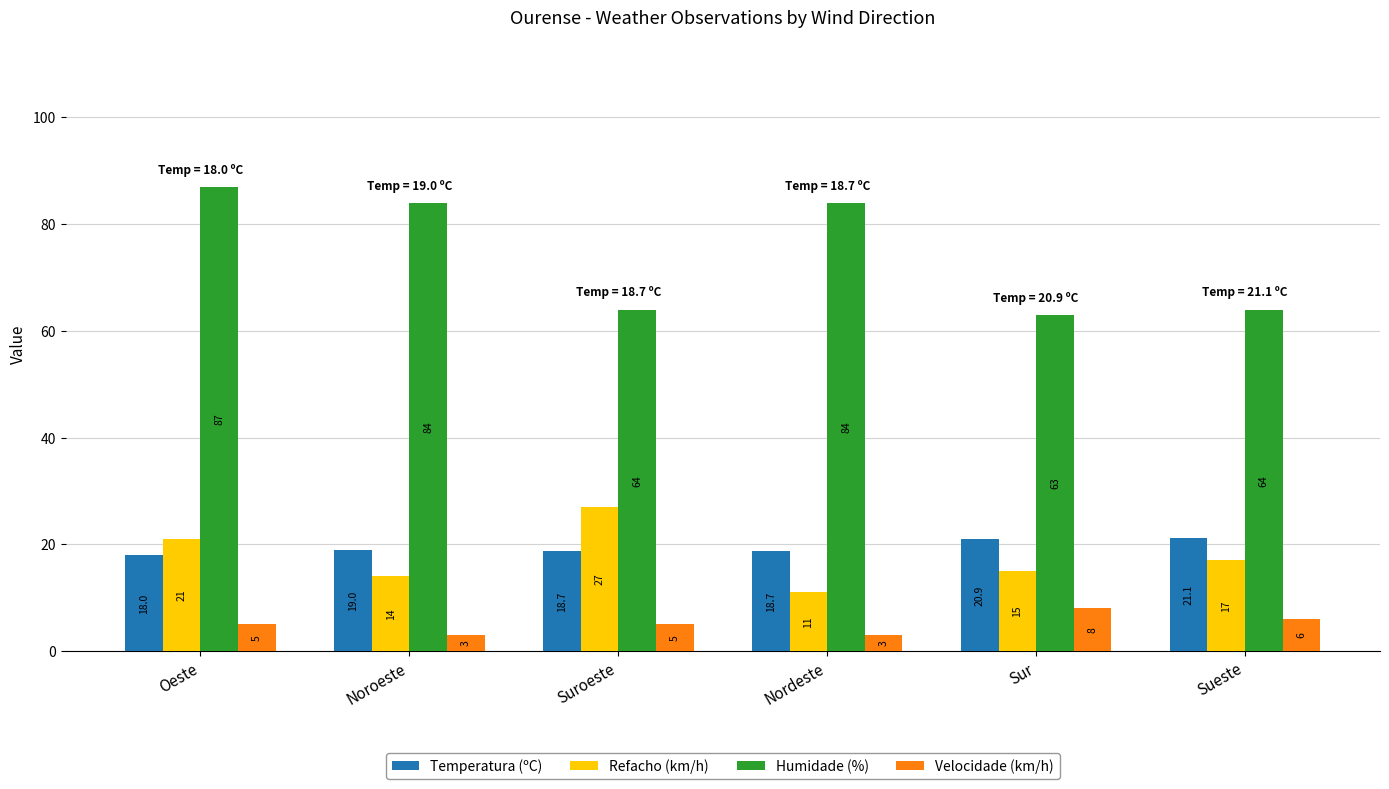

What is the minimum value for Temperatura (ºC)?

18.0